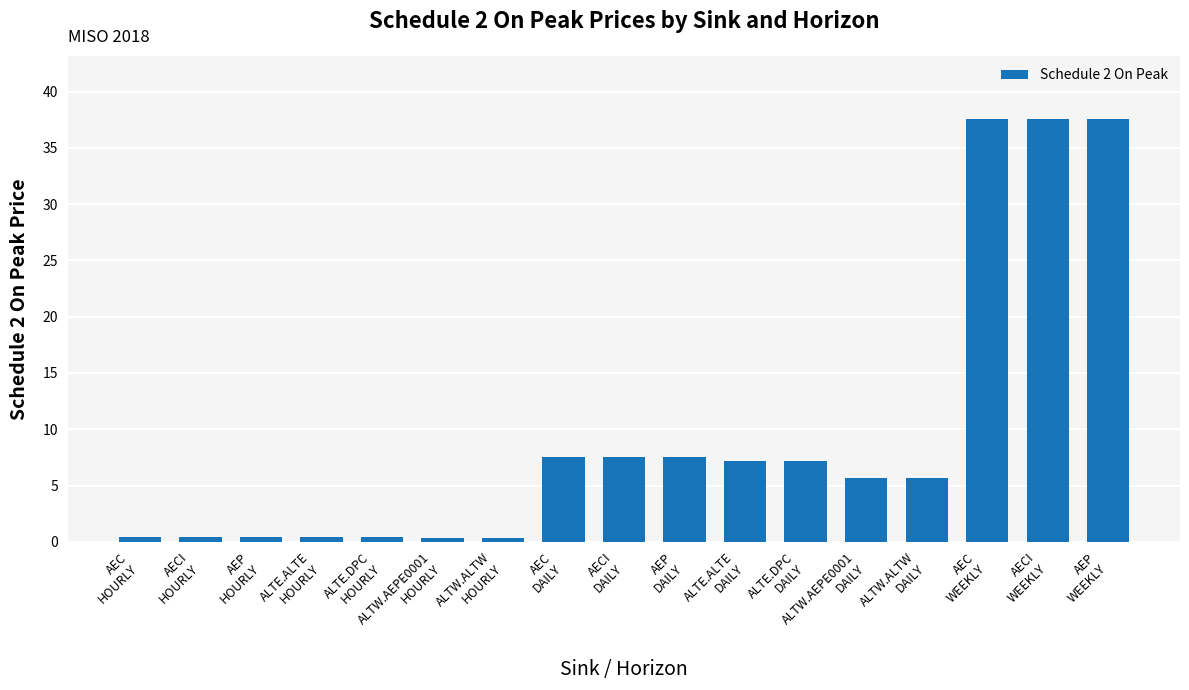

What is the label of the 5th bar from the right?

ALTW.AEPE0001
DAILY